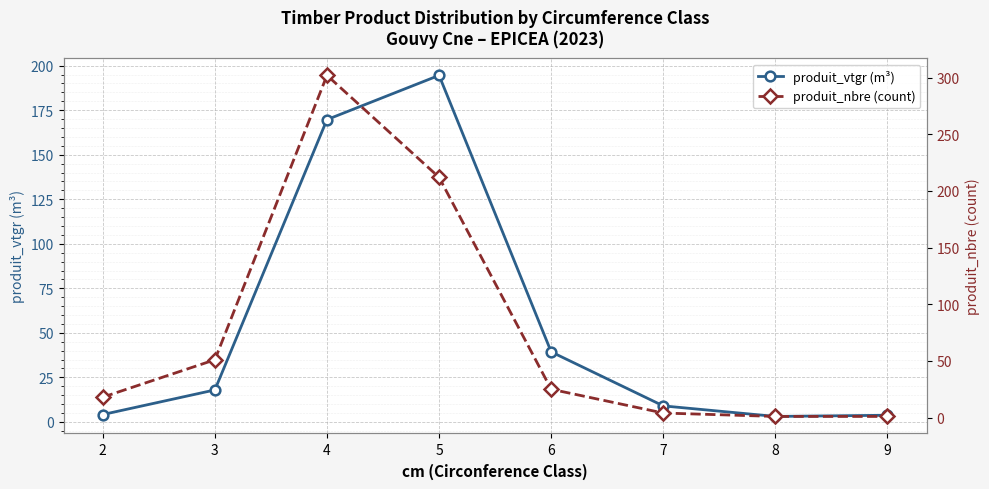

How many interior local peaks does the produit_nbre (count) series have?

1